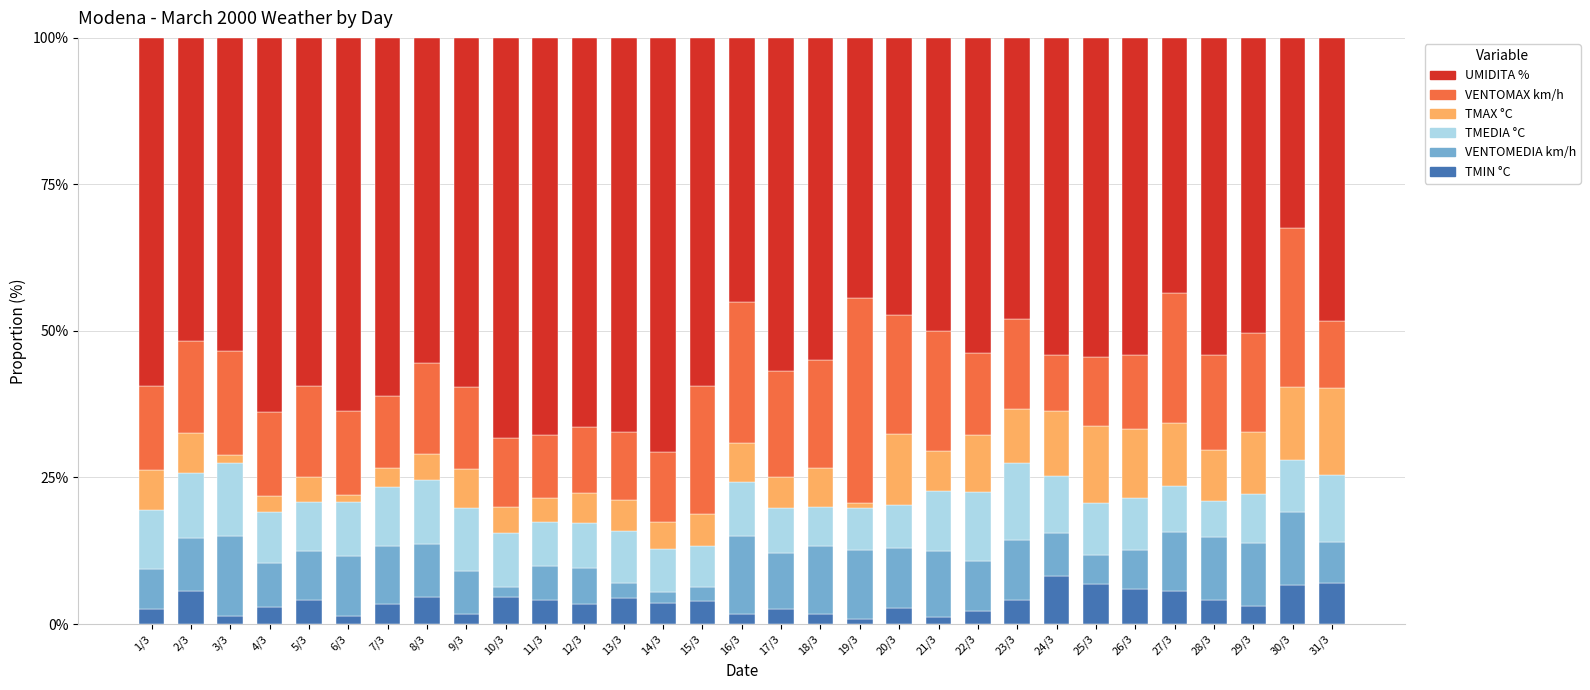

True or false: TMIN °C has a value of 8.1 at 24/3.

True